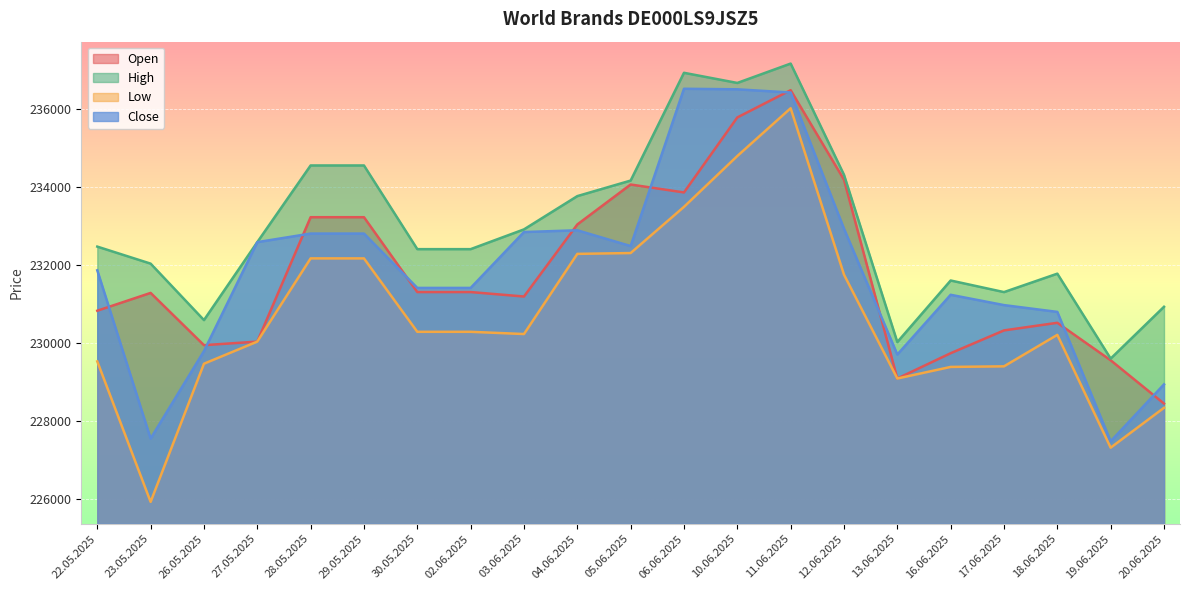

What is the sum of all Low values?

4844505